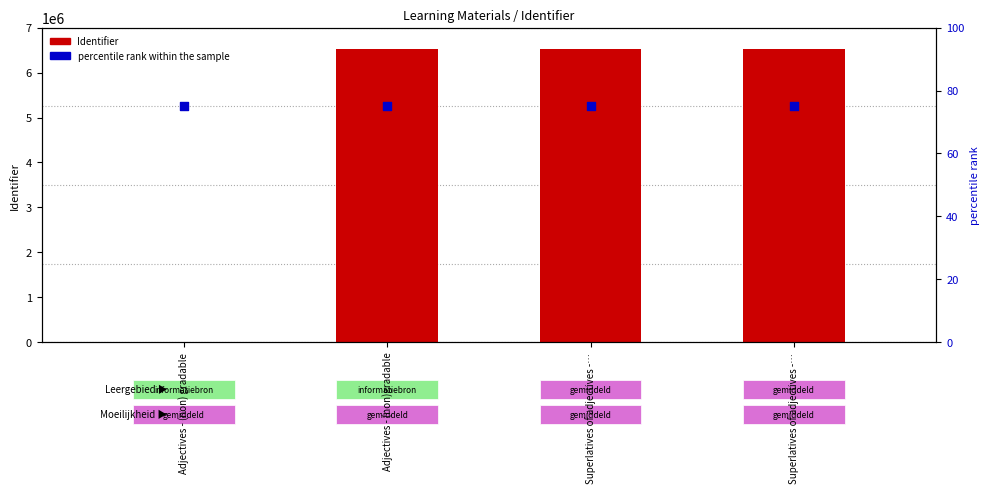

Is the value of Identifier at Adjectives - (non) gradable greater than the value of percentile rank within the sample at Adjectives - (non) gradable?

No